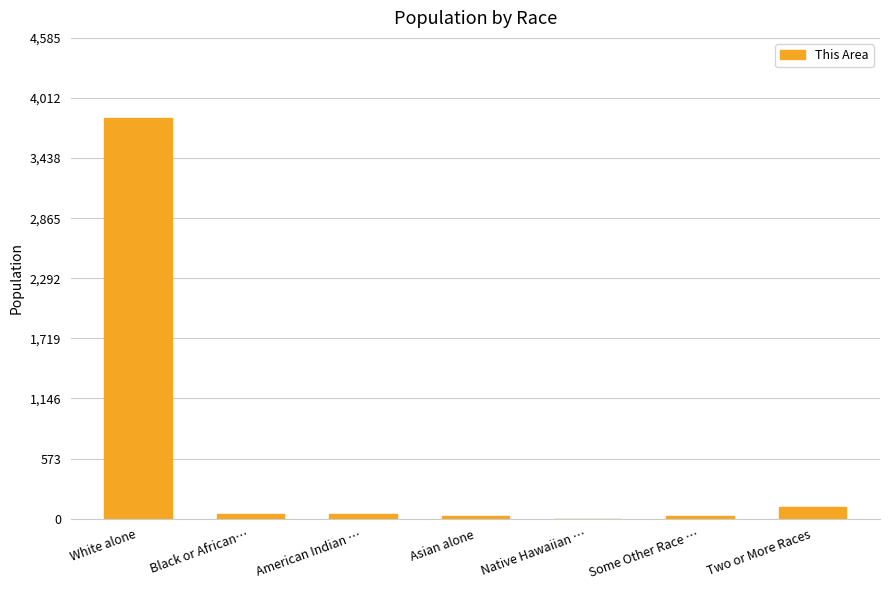

The chart shows a value of 3821 at White alone. True or false?

True